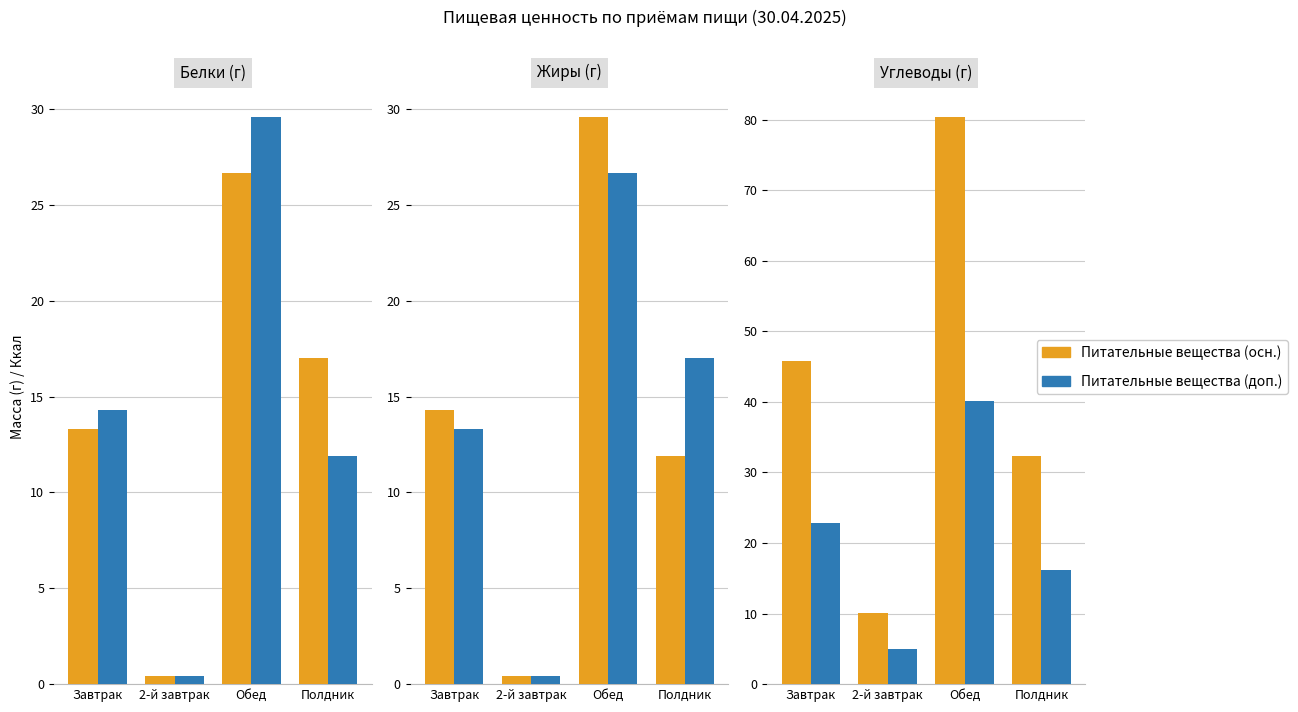

List the series in order of their overall mean, highest first.

Питательные вещества (осн.), Питательные вещества (доп.)